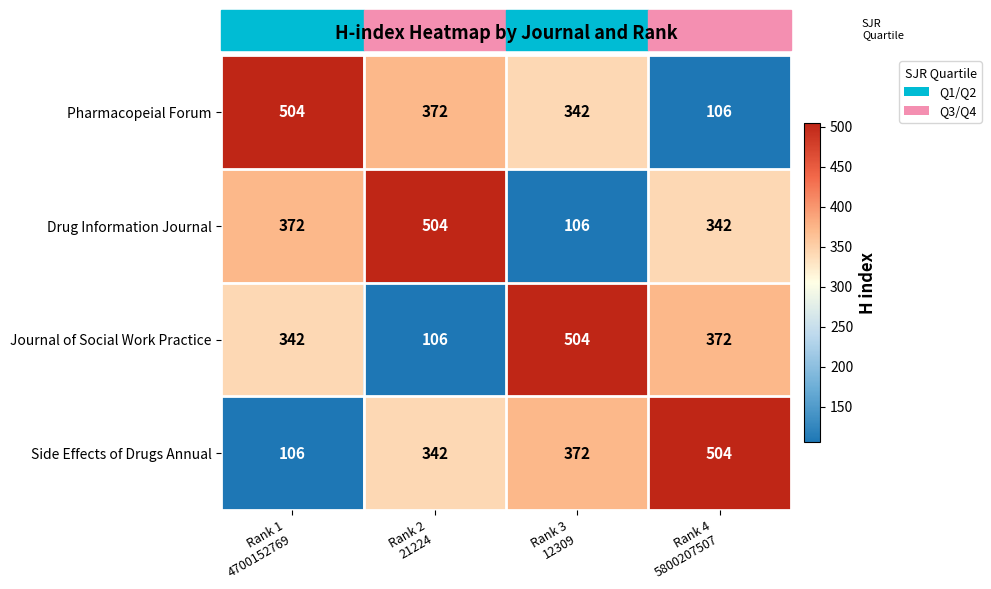

At how many categories does at least one series exceed 343?

4